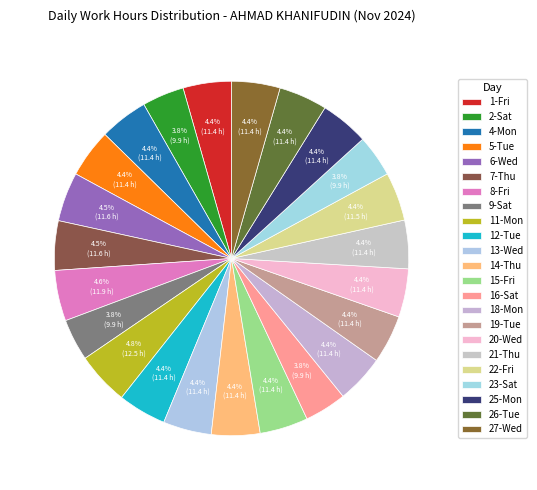

Does 23-Sat represent more than half of the total?

No